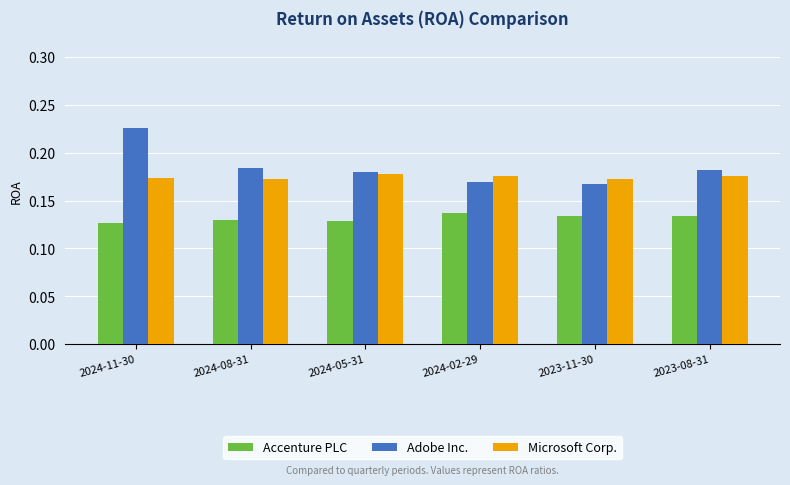

What are all the series names shown in the legend?

Accenture PLC, Adobe Inc., Microsoft Corp.